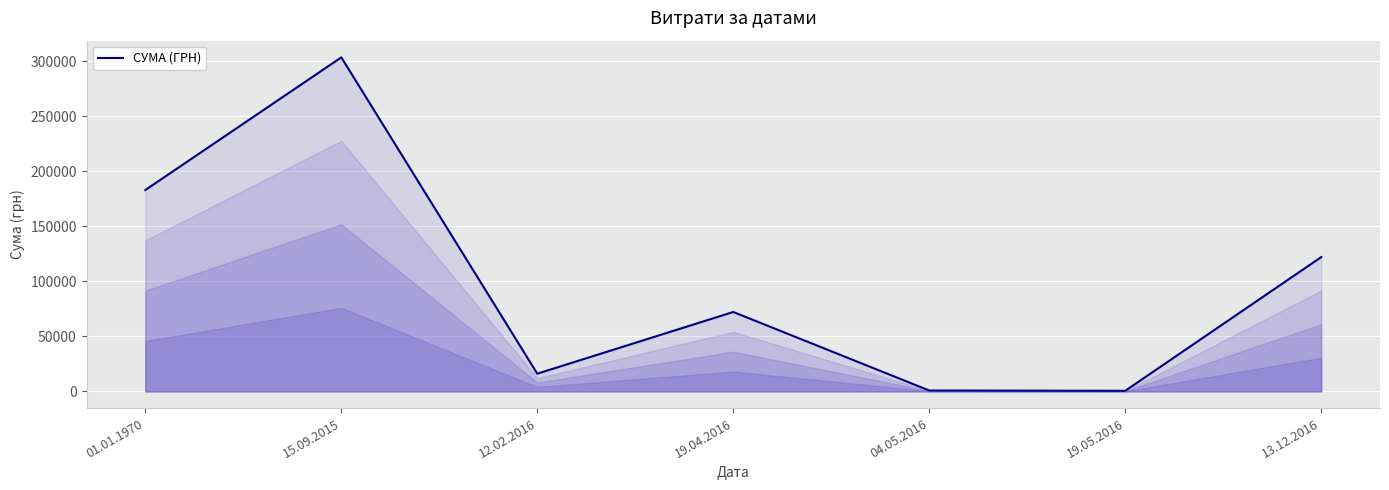

How many interior local peaks (higher than both neighbors) does the data have?

2